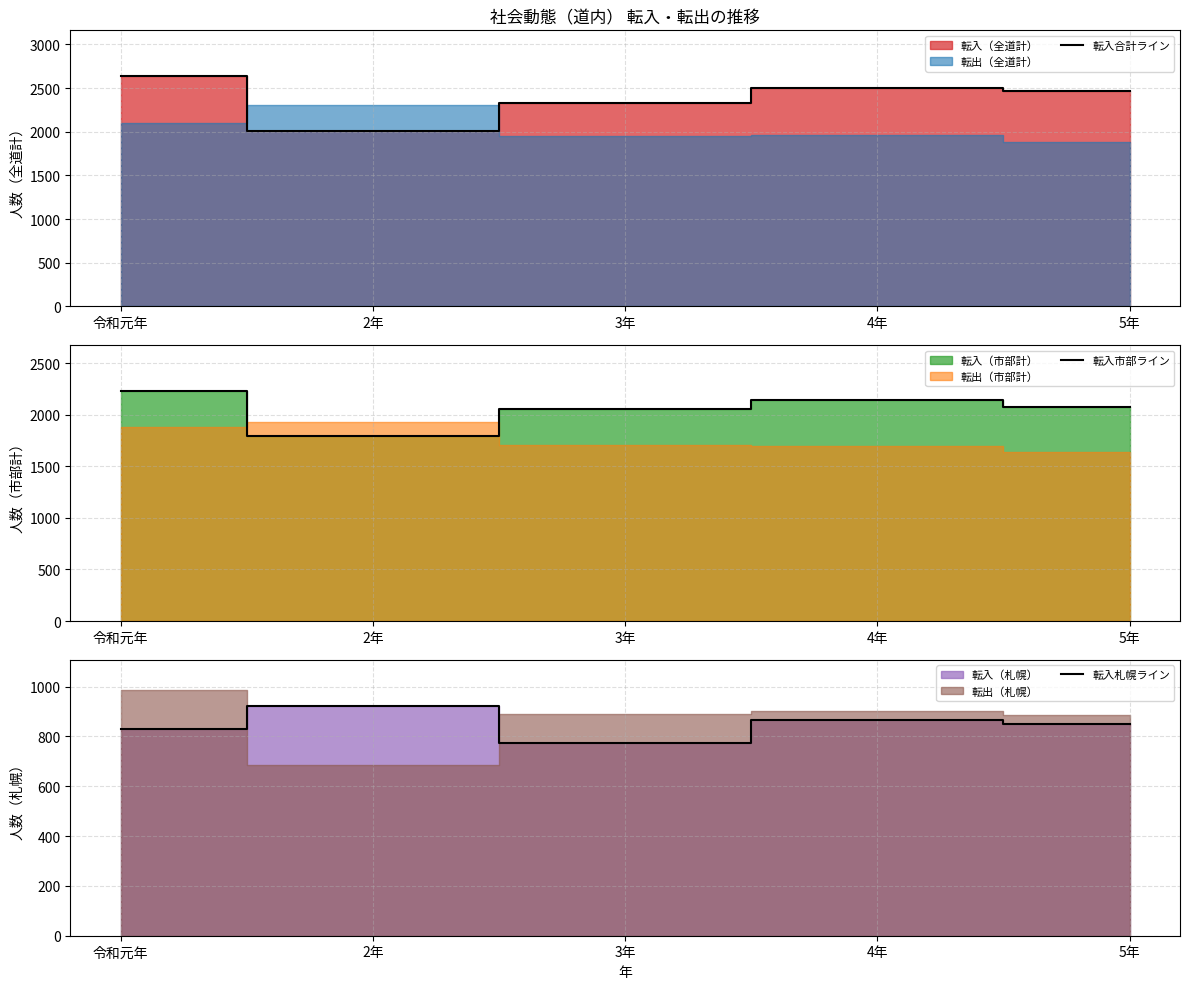

Does the chart display data point markers on the line(s)?

No